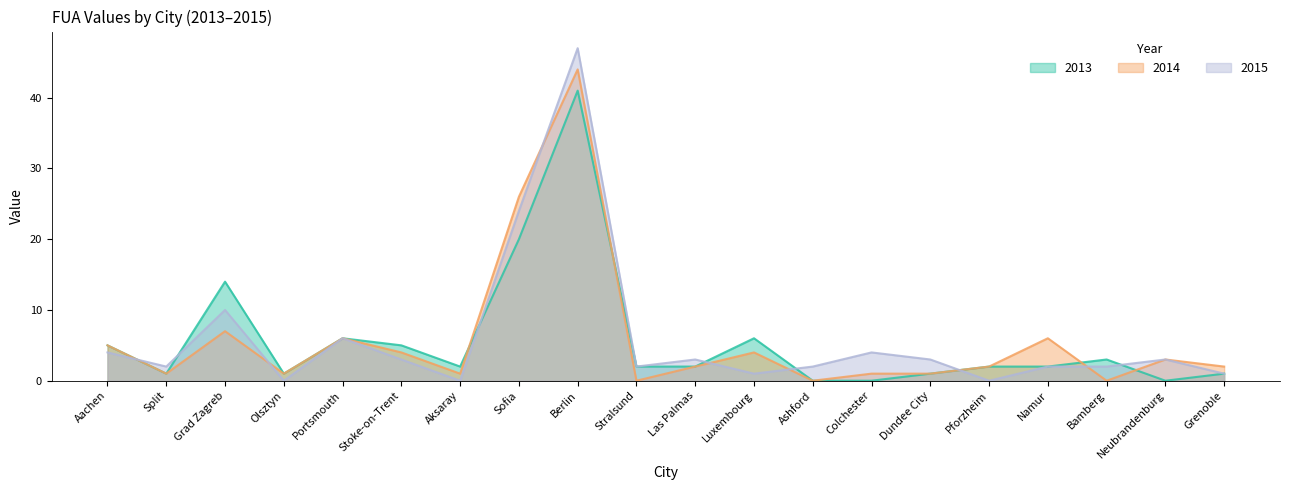

Which series ends up on top after the final intersection of 2015 and 2014?

2015